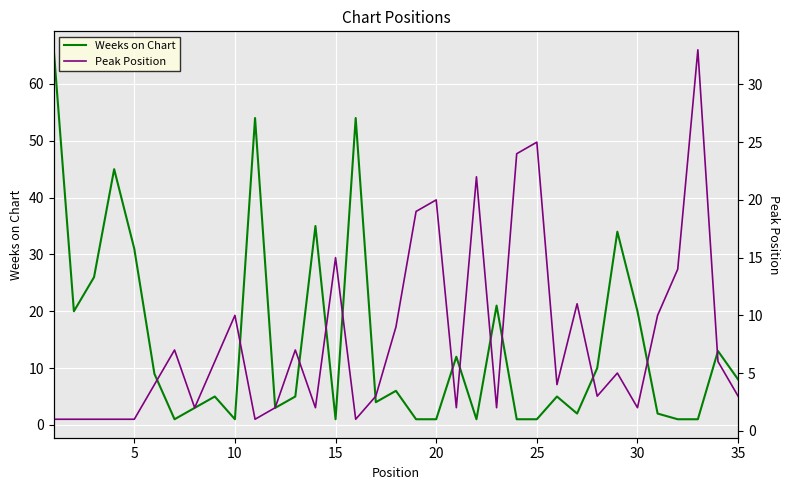

The value of Weeks on Chart at 30 is 20. True or false?

True